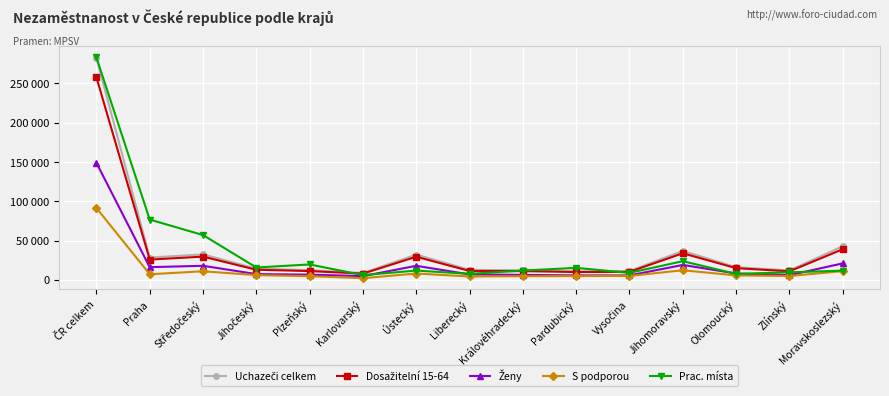

True or false: S podporou and Dosažitelní 15-64 intersect in this chart.

False